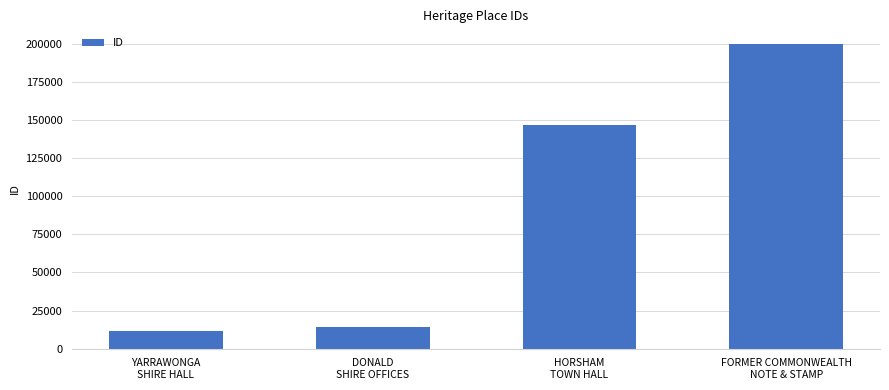

What is the maximum value shown in the chart?

199986